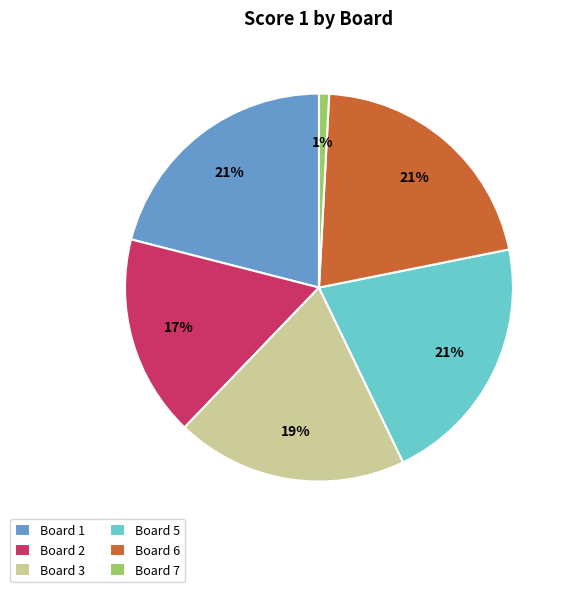

Which has a higher value, Board 1 or Board 7?

Board 1